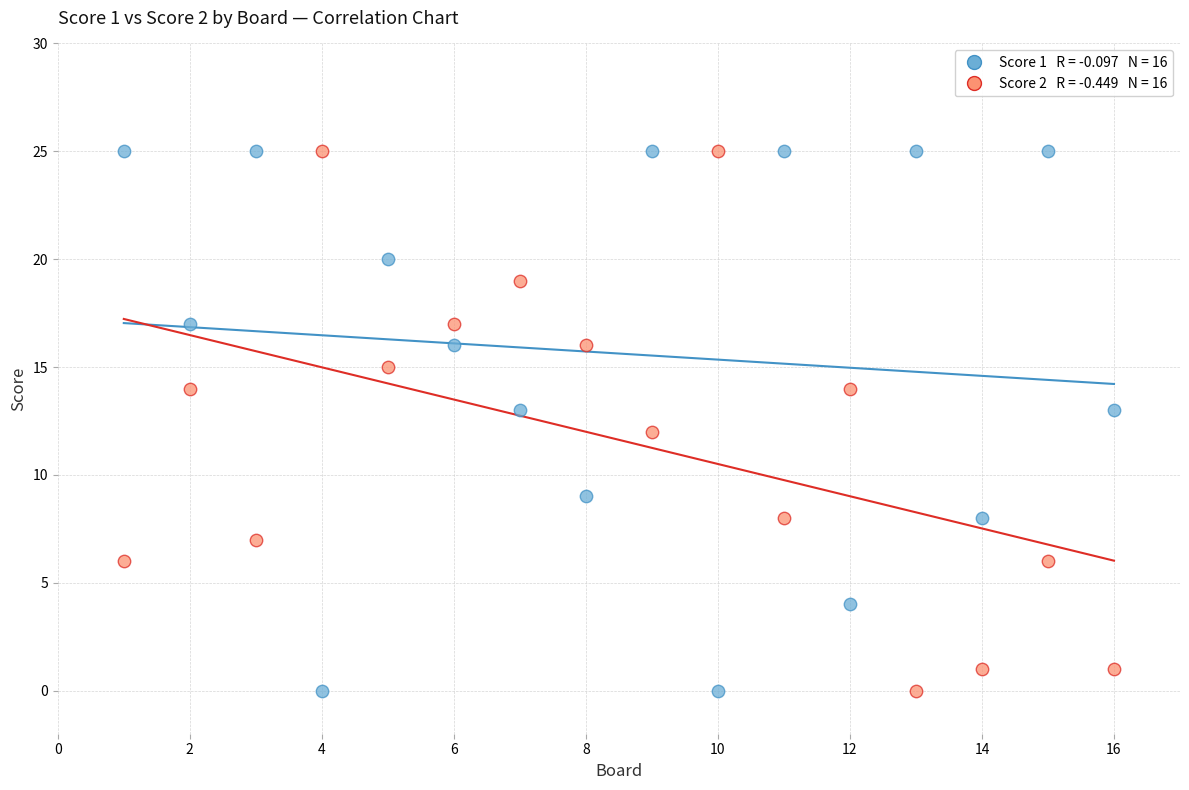

Across all data points, what is the range of X values (max minus min)?

15